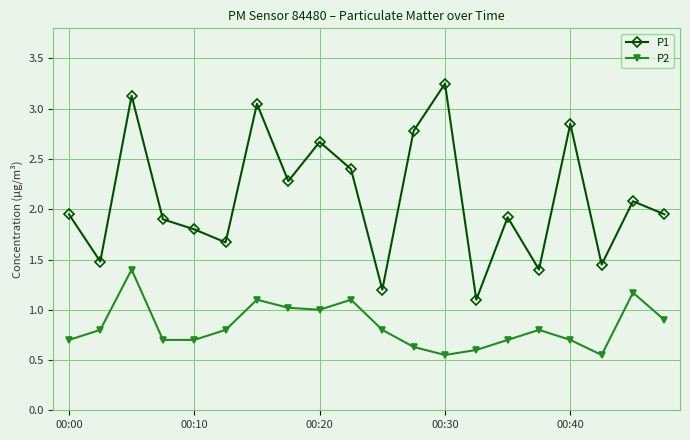

What is the value of the P2 point at the 7th from the left?

1.1